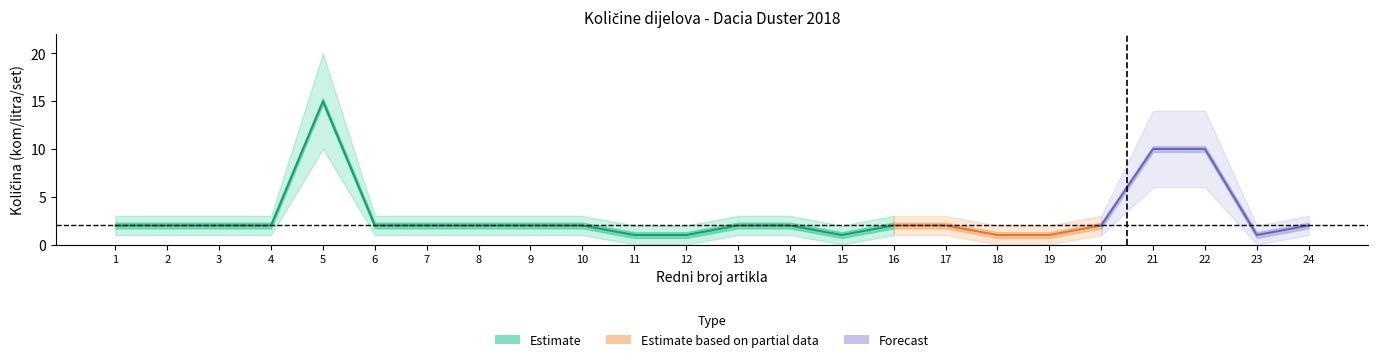

What is the sum of the Estimate_high values at 14 and 8?

6